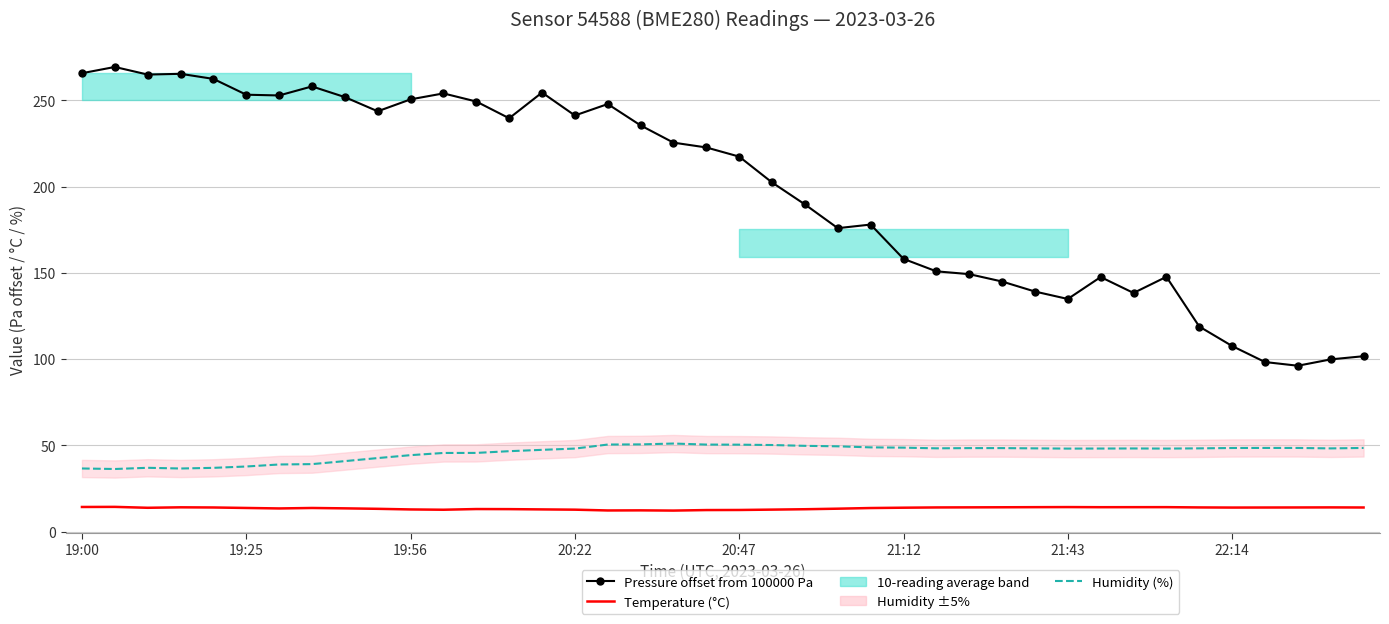

What is the value of the Pressure offset from 100000 Pa point at the 7th from the left?

252.9